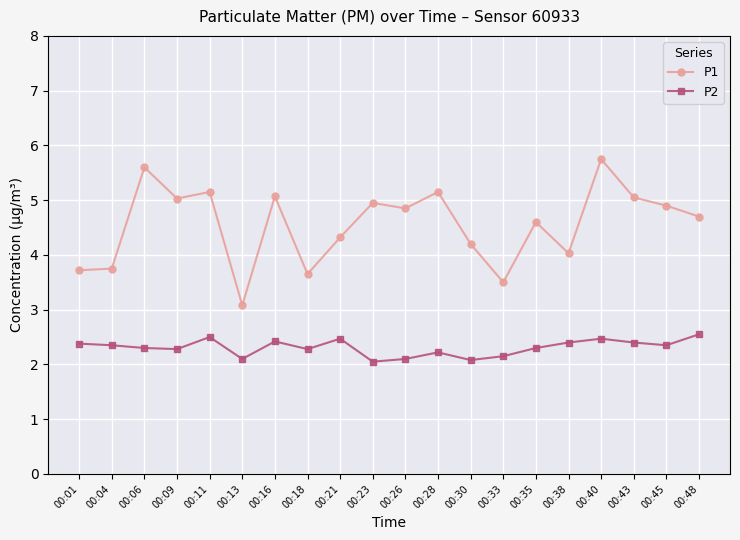

True or false: P2 and P1 cross at least once.

False